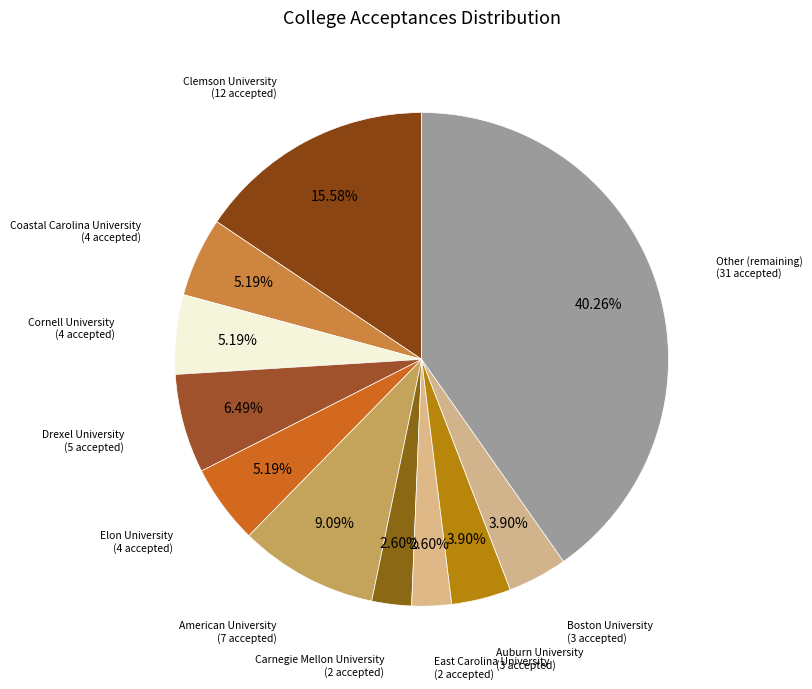

How many segments does this pie chart have?

11